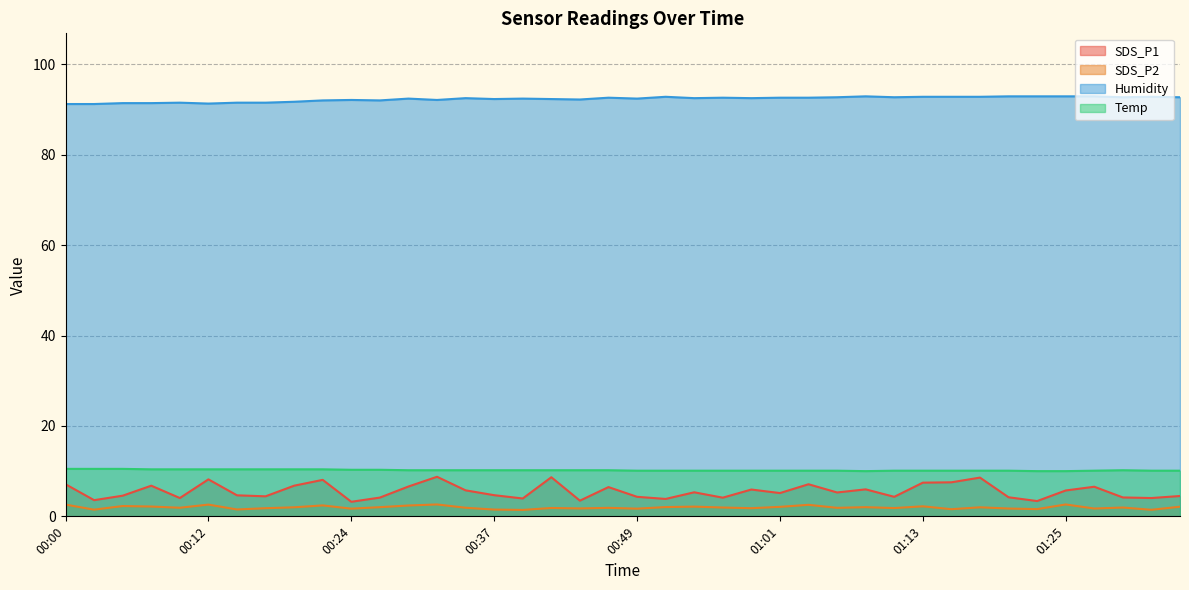

What is the total value across all series at 01:25?

111.2